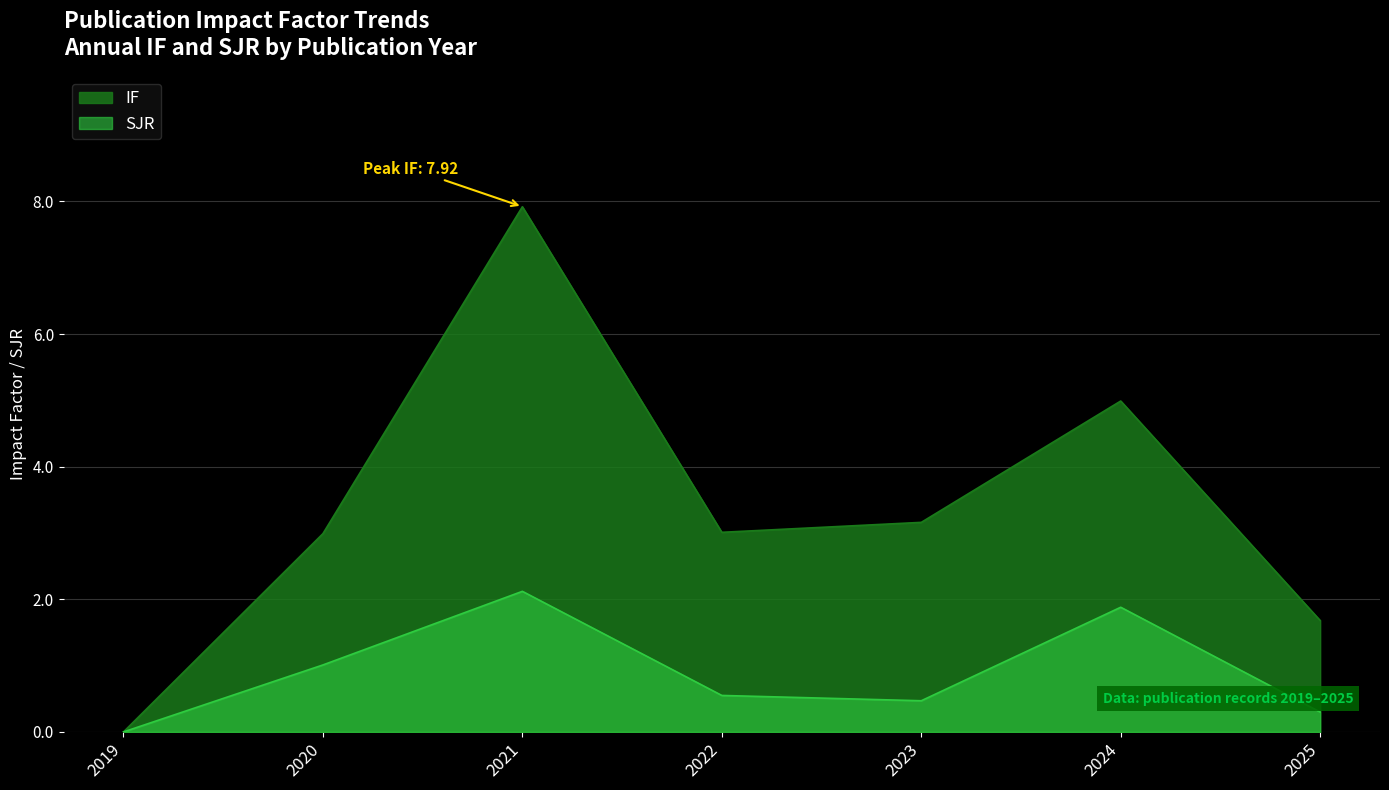

Rank the categories by SJR value from lowest to highest.

2019, 2025, 2023, 2022, 2020, 2024, 2021